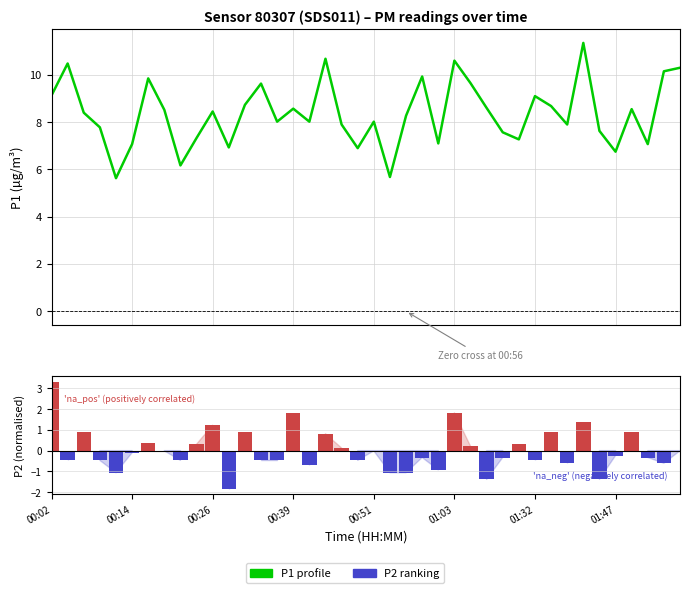

Which series has the largest total across all categories?

P1